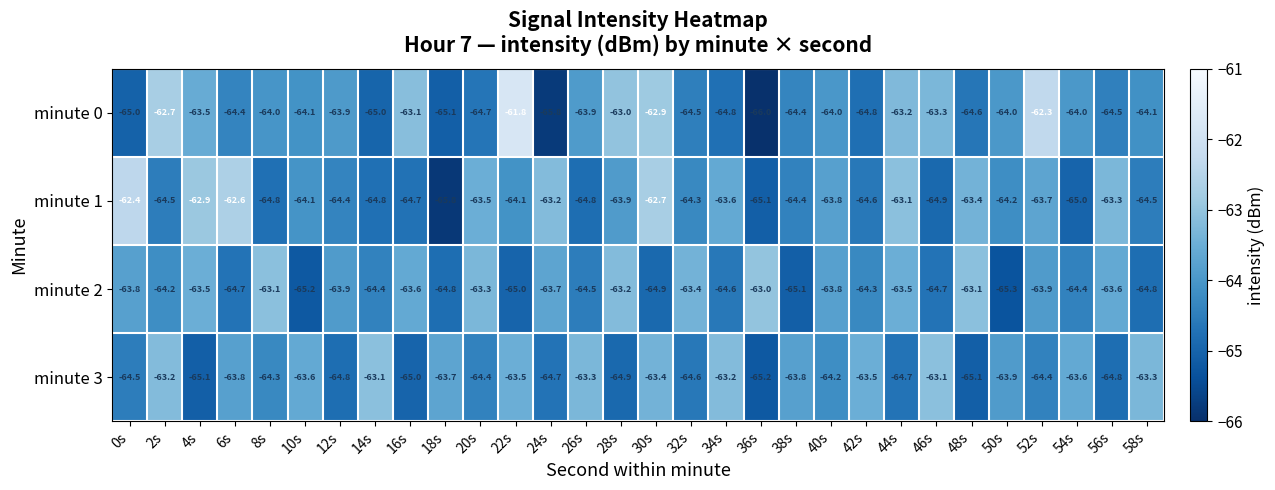

At which category does the chart reach its minimum across all series?

36s